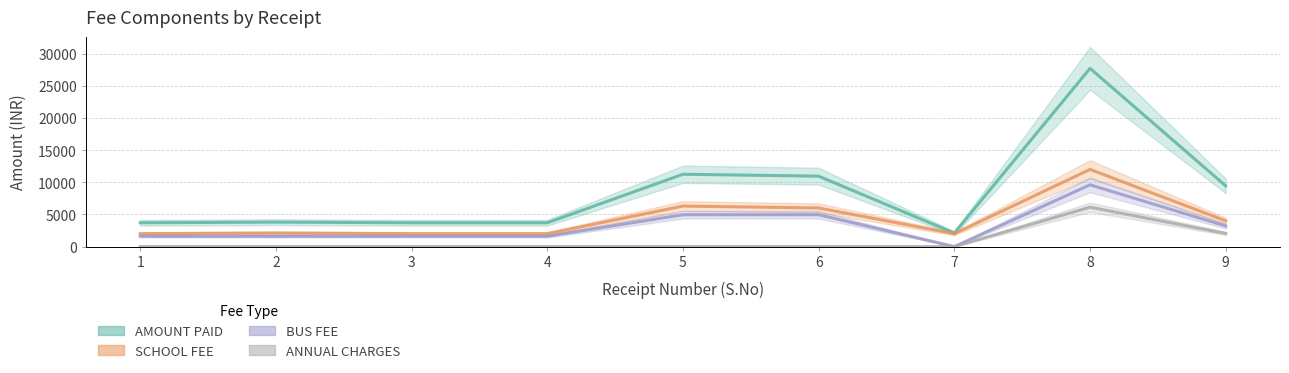

Reading left to right, list all the values displayed in this chart.

AMOUNT PAID: 1=3700	2=3800	3=3700	4=3700	5=11250	6=10950	7=2100	8=27720	9=9440
SCHOOL FEE: 1=2000	2=2100	3=2000	4=2000	5=6300	6=6000	7=2000	8=12000	9=4000
BUS FEE: 1=1600	2=1600	3=1600	4=1600	5=4950	6=4950	7=0	8=9600	9=3200
ANNUAL CHARGES: 1=0	2=0	3=0	4=0	5=0	6=0	7=0	8=6120	9=2040